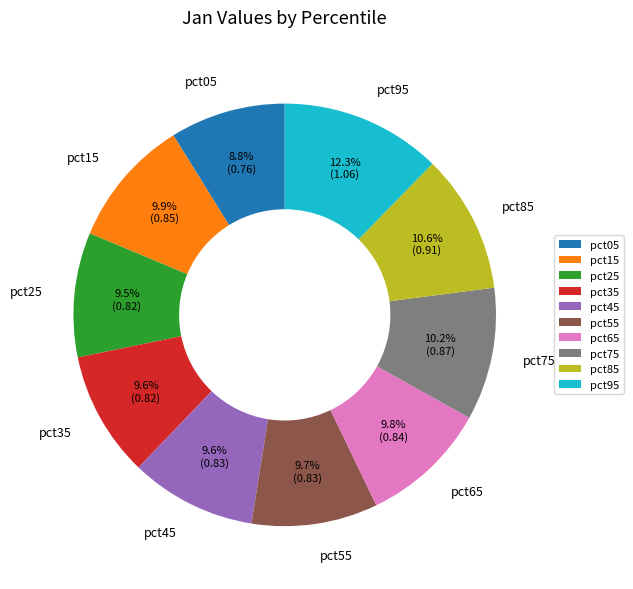

Which category has the smallest portion of the pie?

pct05